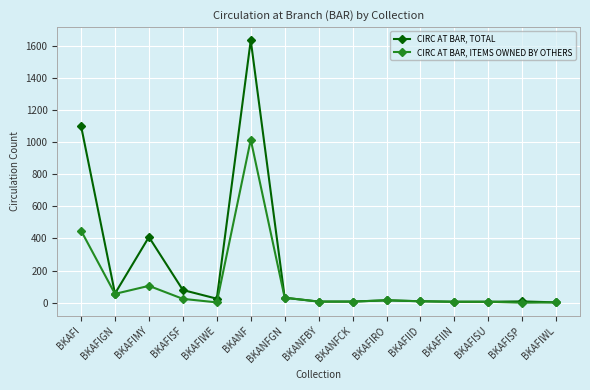

Which series changed the most between BKAFI and BKANFGN?

CIRC AT BAR, TOTAL